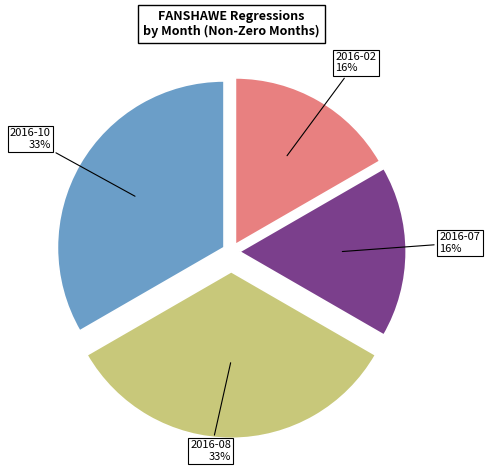

Rank the categories by value from lowest to highest.

2016-02, 2016-07, 2016-08, 2016-10